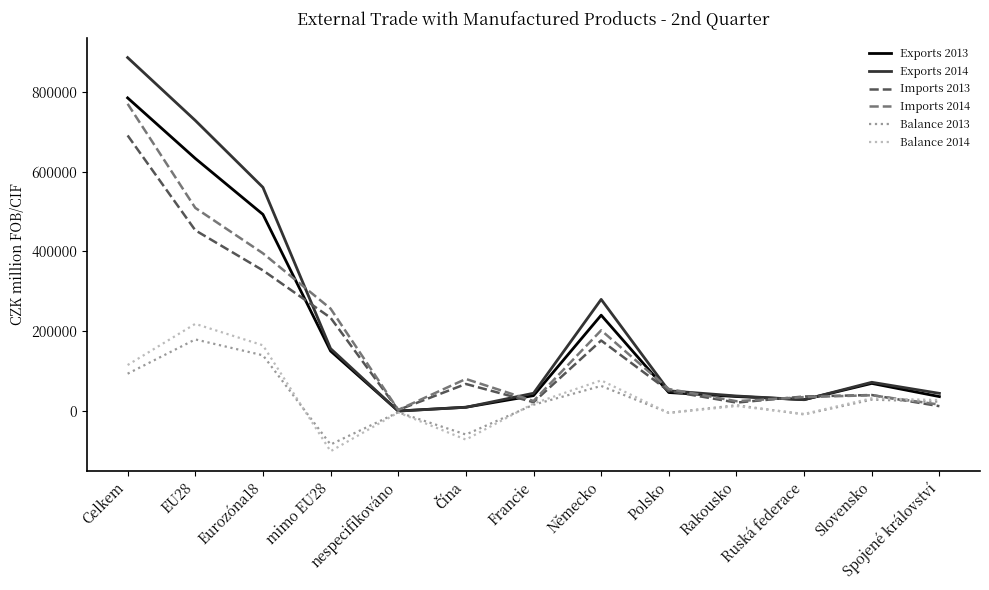

What is the difference between the highest and lowest values at Německo?

216643